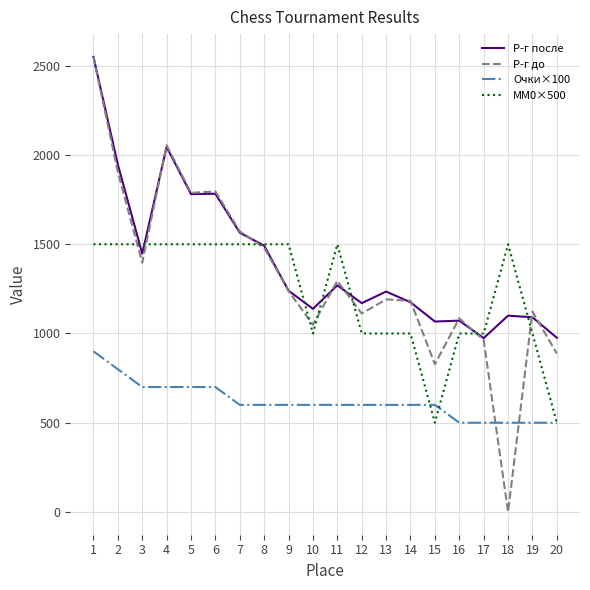

What is the sum of all Р-г до values?

26500